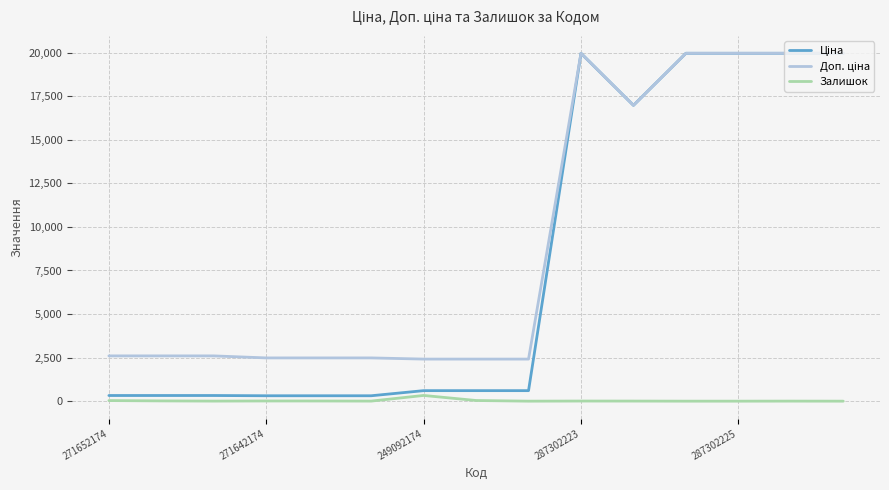

How many lines are shown in the chart?

3